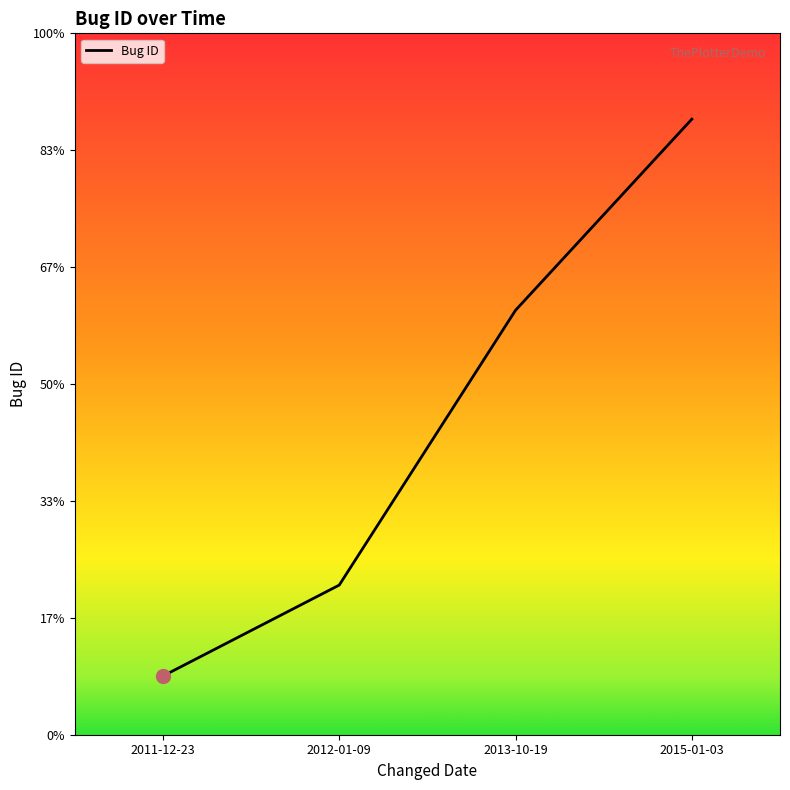

What is the value of the 4th point from the left?

87048